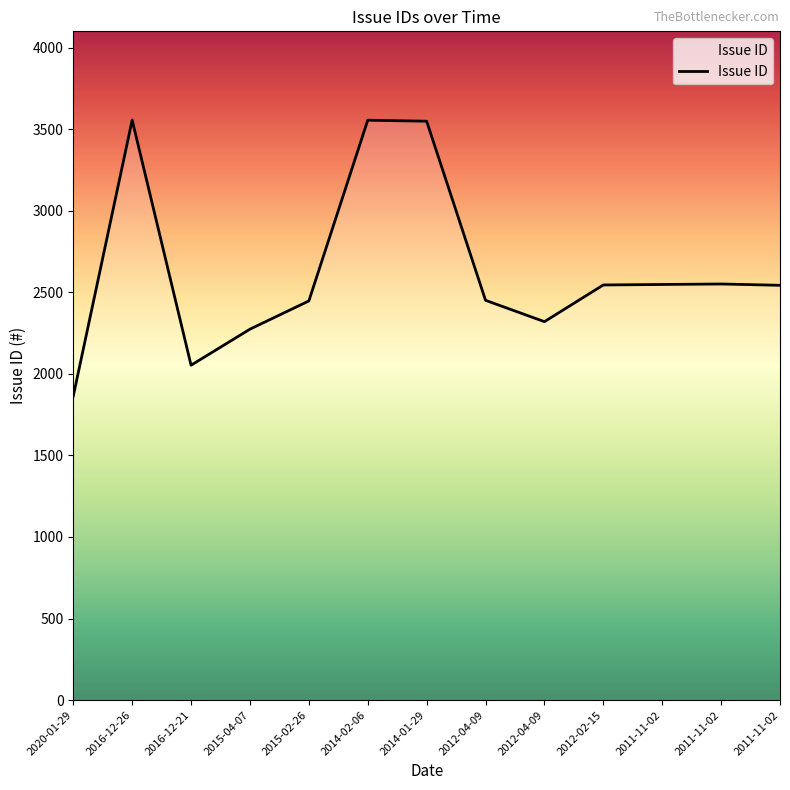

At which label is the value closest to 2710?

2011-11-02